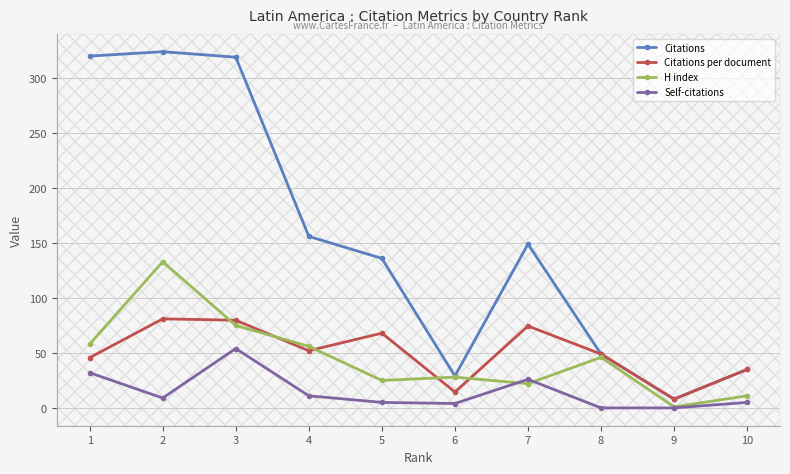

At how many categories does at least one series exceed 83?

6